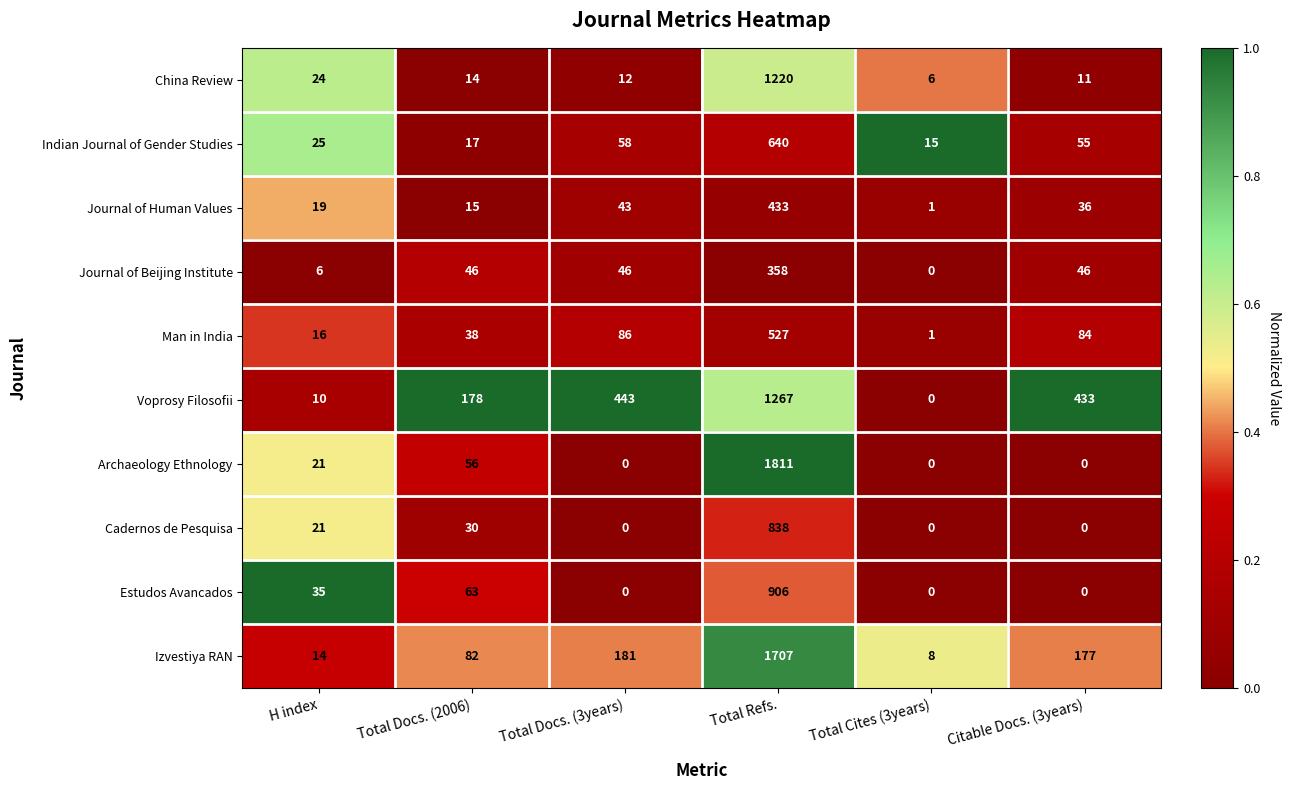

How many series are shown in this chart?

10